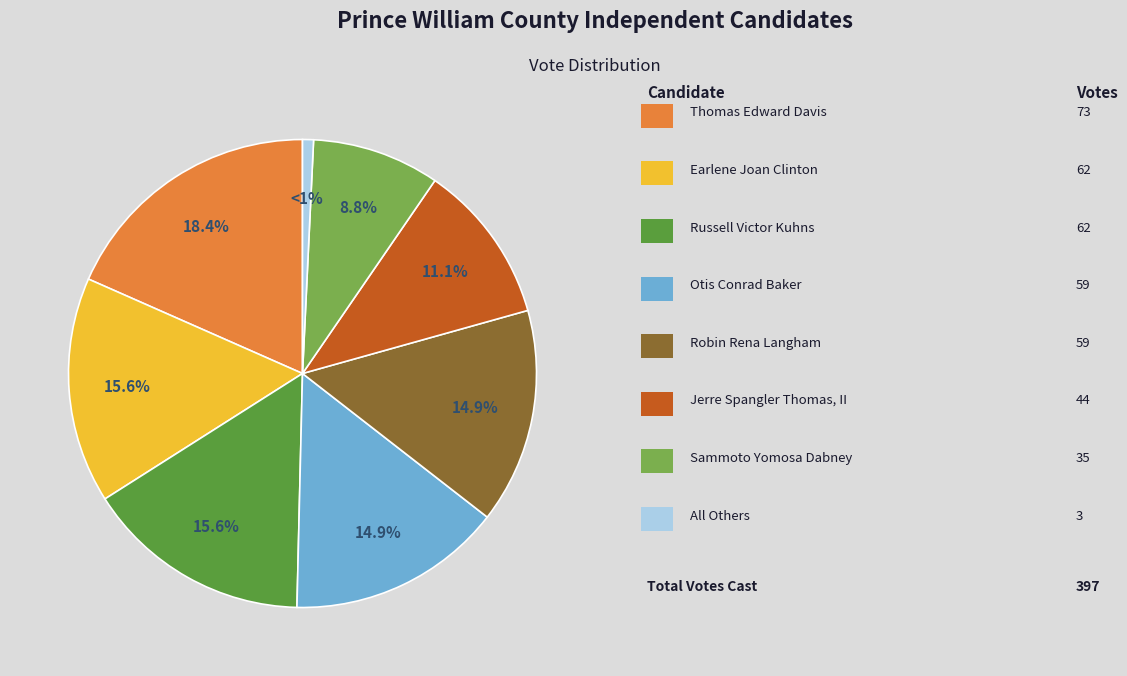

Is there a majority slice in this chart?

No